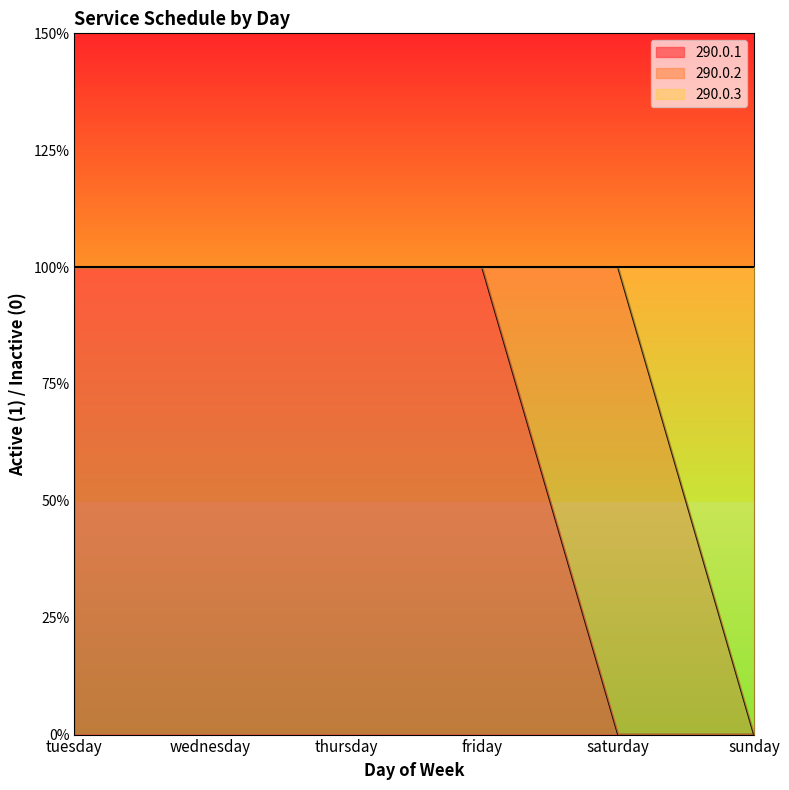

Does the chart display data point markers on the line(s)?

No